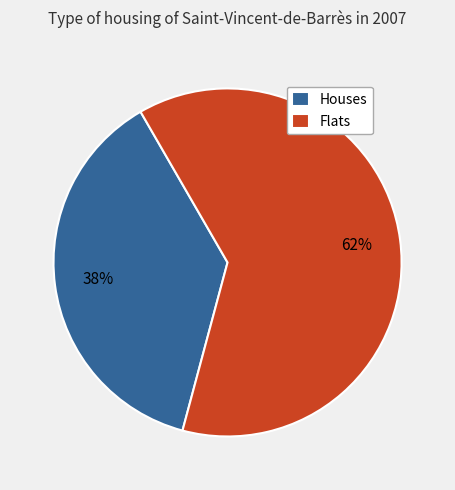

Is there a majority slice in this chart?

Yes